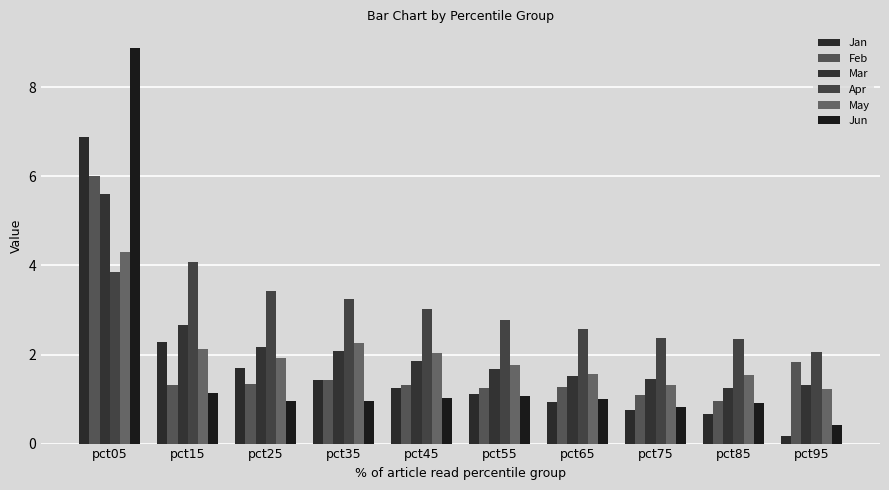

What is the lowest value of the May series?

1.2